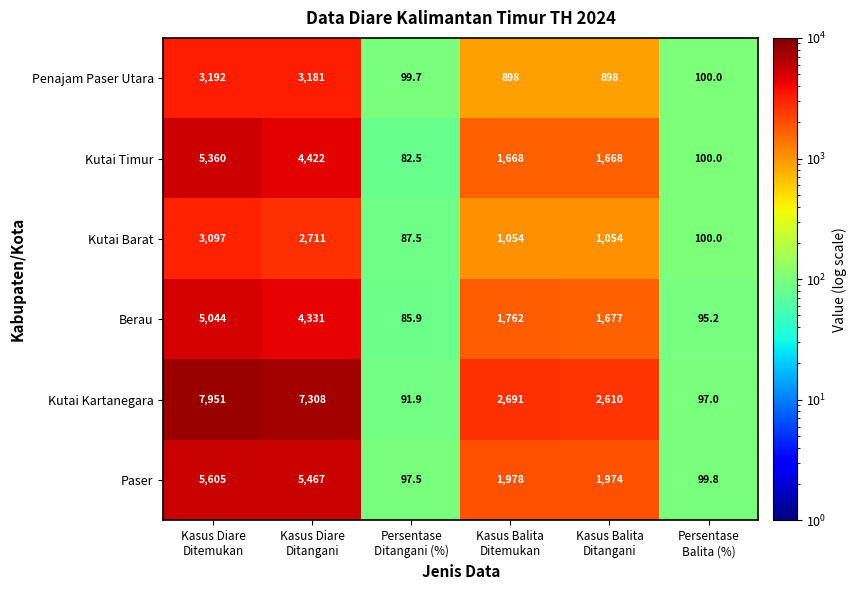

Which series has the largest total across all categories?

Kutai Kartanegara